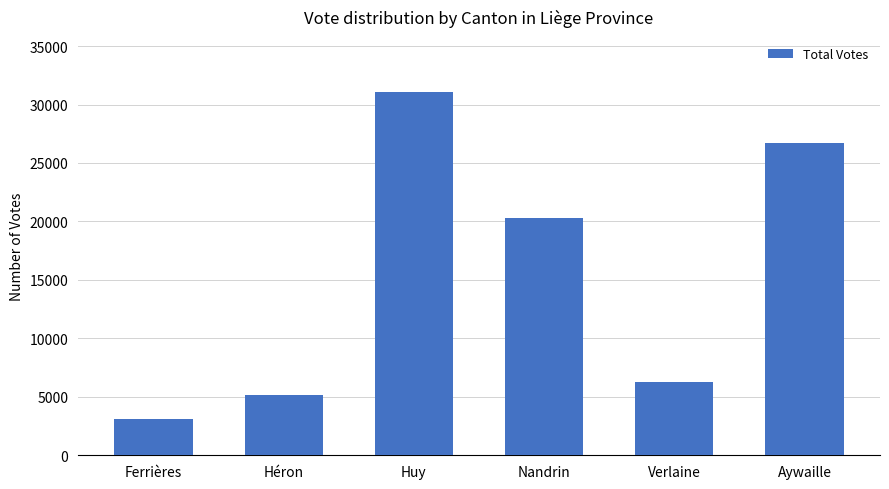

Reading left to right, what are all the values shown in this chart?

Ferrières=3075	Héron=5127	Huy=31109	Nandrin=20323	Verlaine=6300	Aywaille=26672